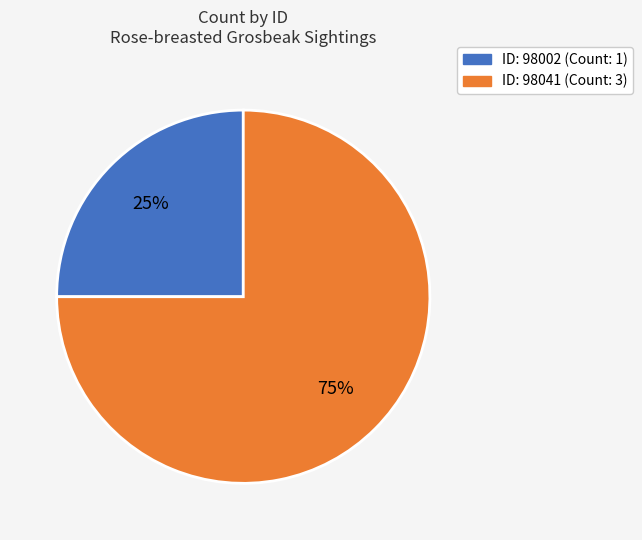

Is there a majority slice in this chart?

Yes